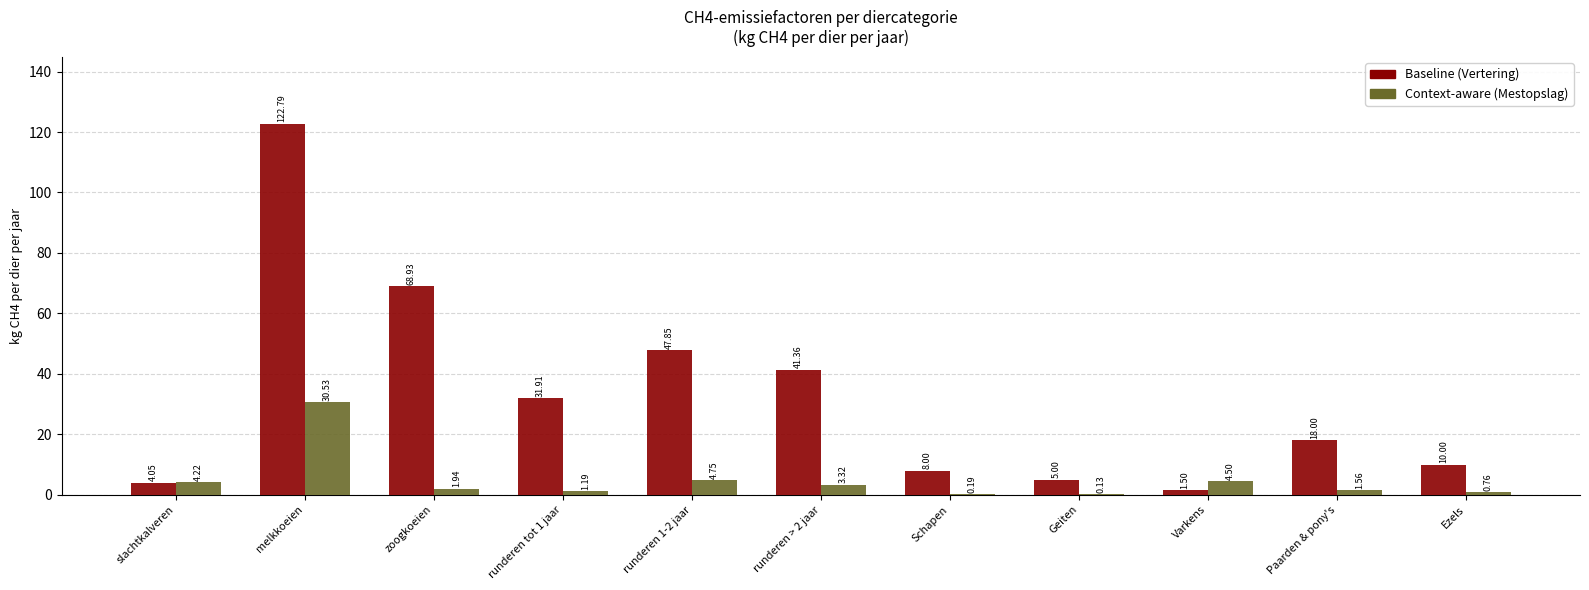

At which category does the chart reach its peak across all series?

melkkoeien